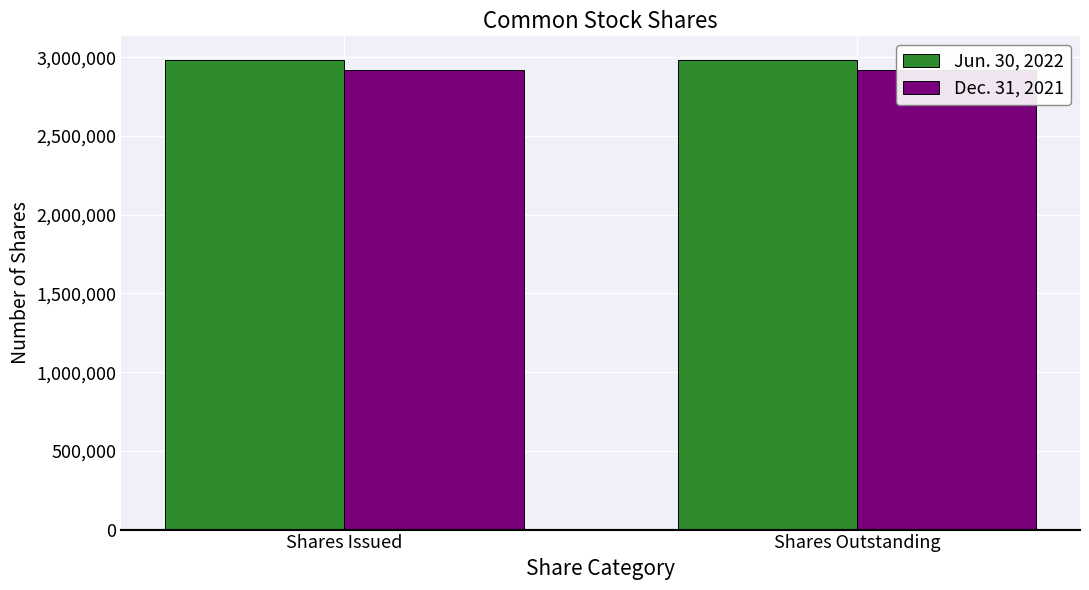

At which category is the sum across all series the highest?

Shares Issued